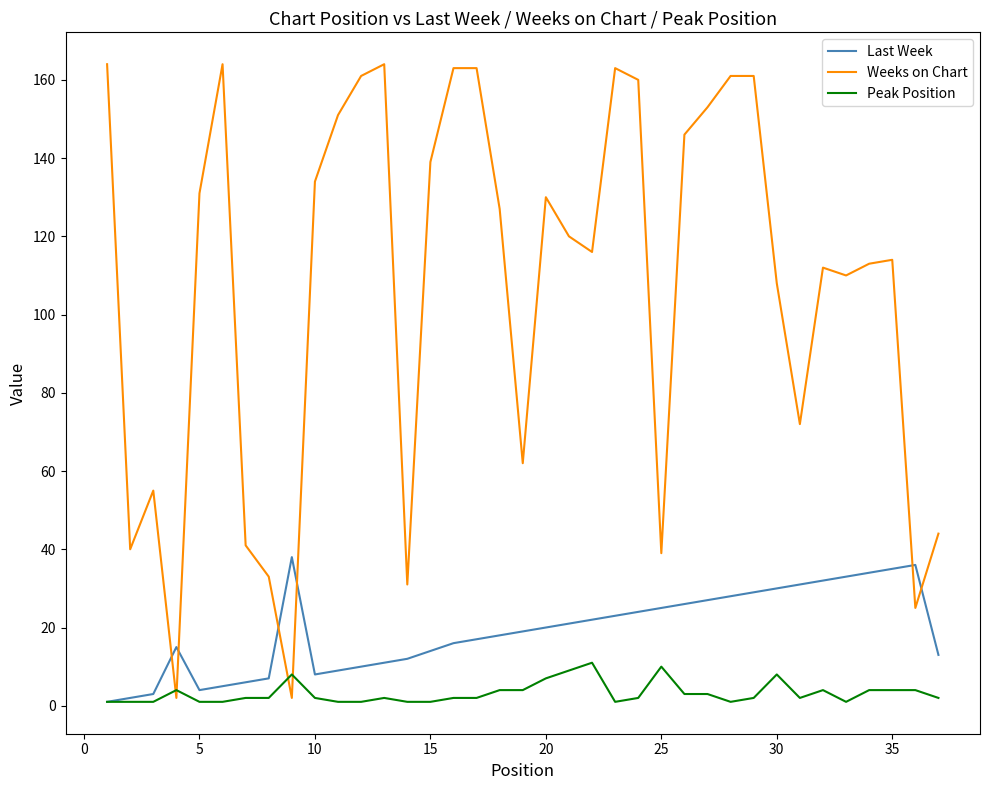

Which series has the largest total across all categories?

Weeks on Chart